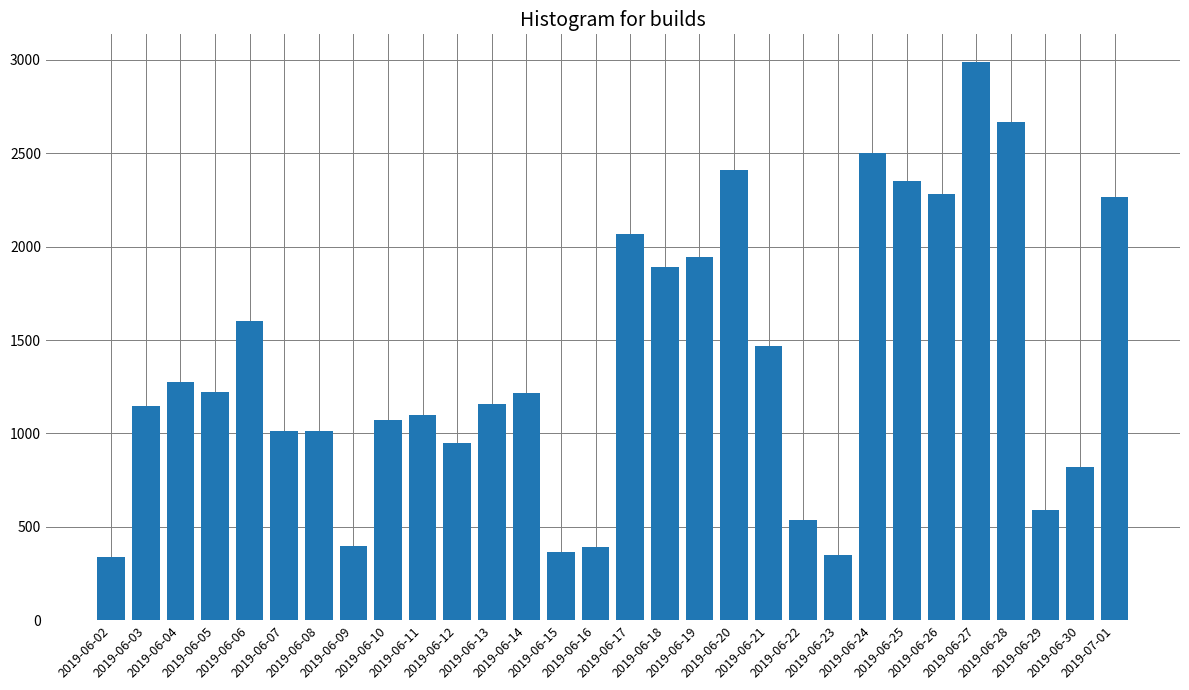

Count the number of categories in the chart.

30